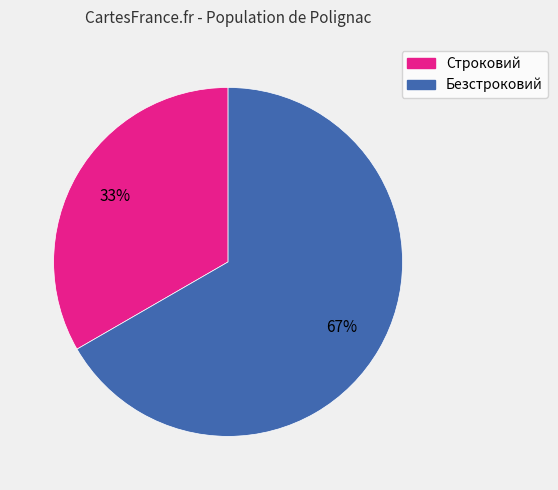

To the nearest percent, what is the combined percentage of Строковий and Безстроковий?

100%